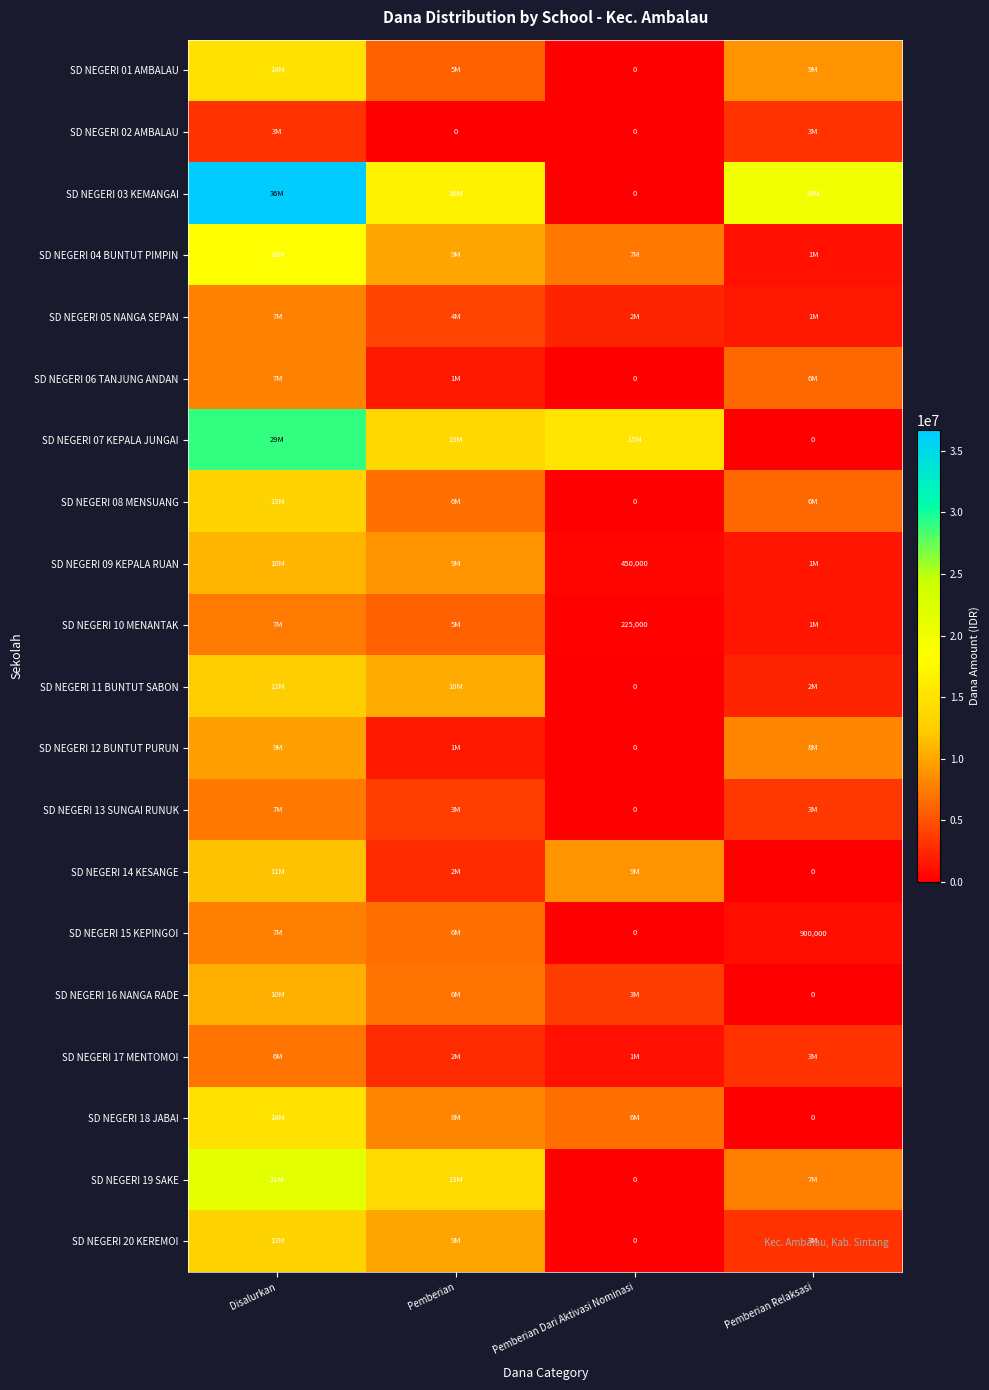

The value of SD NEGERI 08 MENSUANG at Pemberian Dari Aktivasi Nominasi is 6455423. True or false?

False